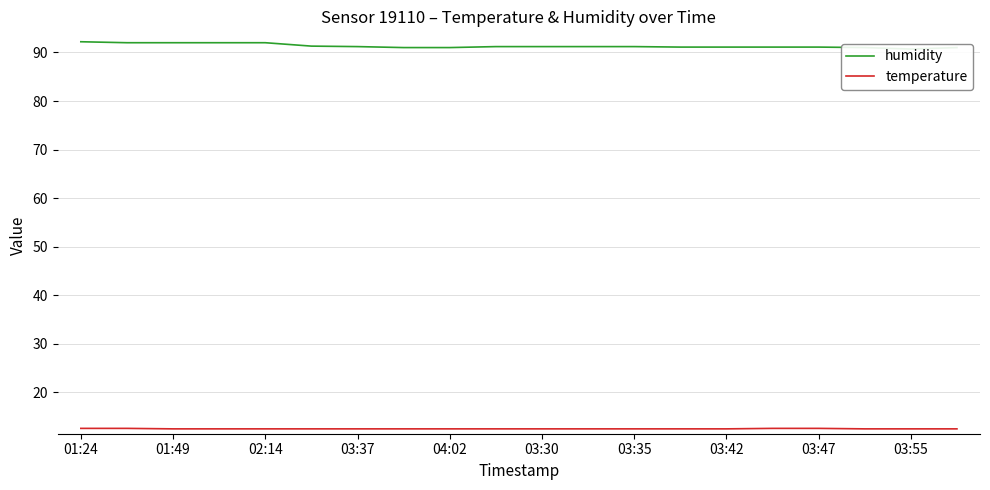

What is the total value across all series at 15?

103.7